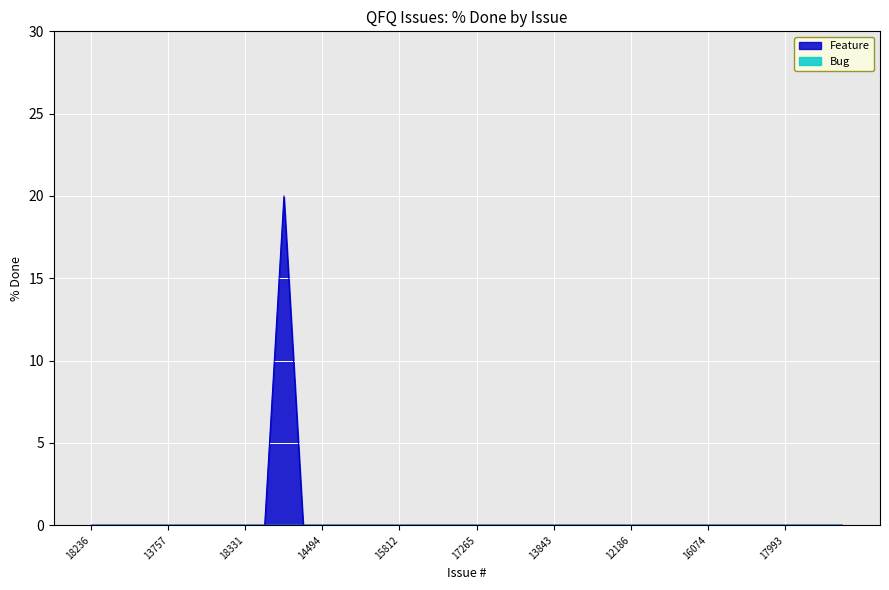

What is the label of the 39th point from the right?

18235